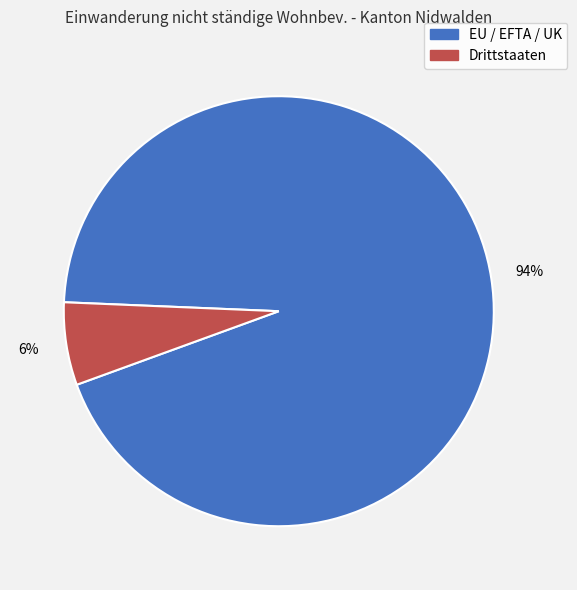

Is EU / EFTA / UK the majority of the pie?

Yes